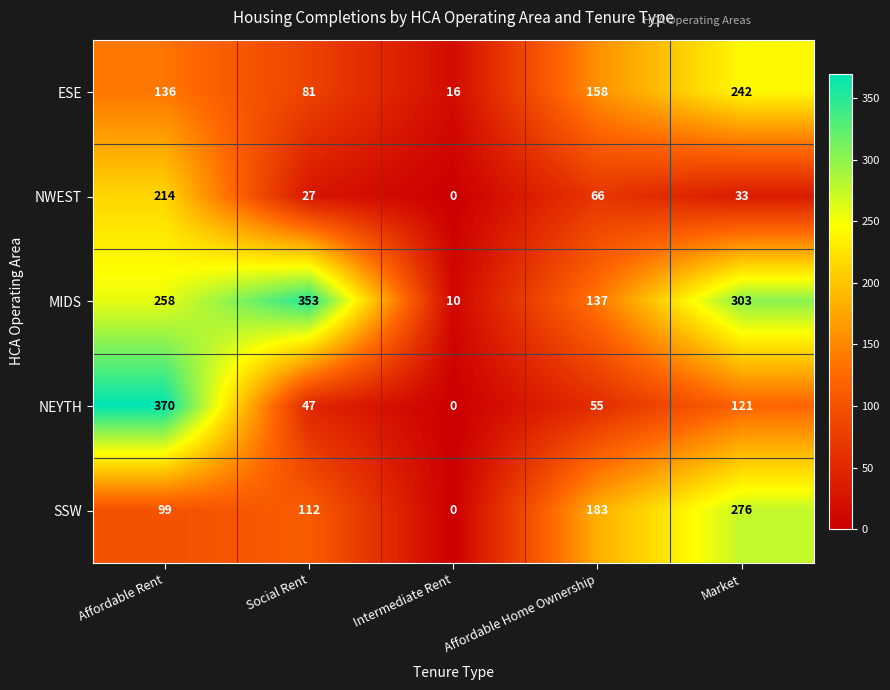

Which series changed the most between Affordable Home Ownership and Market?

MIDS